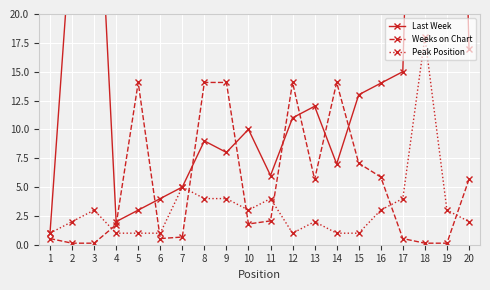

What are all the series names shown in the legend?

Last Week, Weeks on Chart, Peak Position